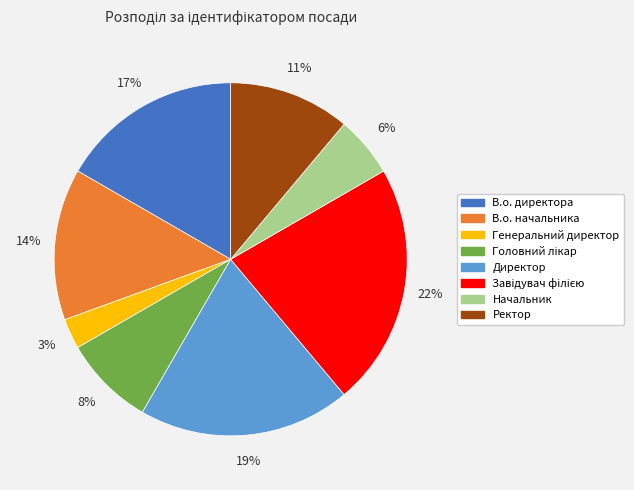

What percentage is the Ректор slice, to the nearest percent?

11%